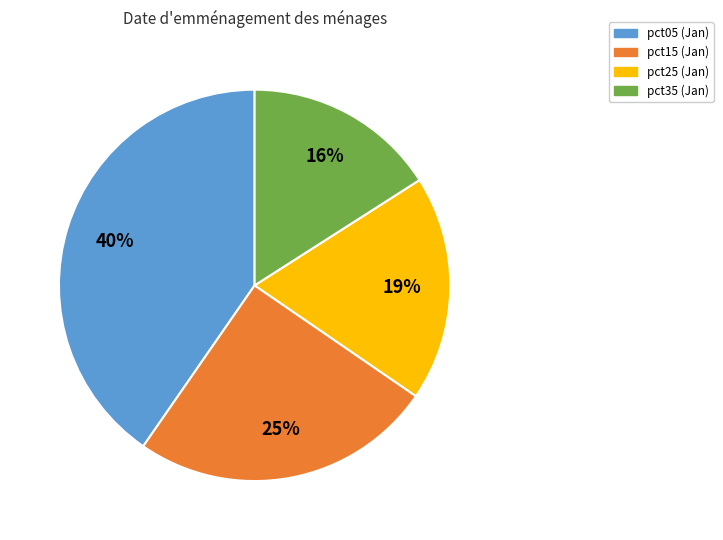

To the nearest percent, what is the average slice percentage?

25%